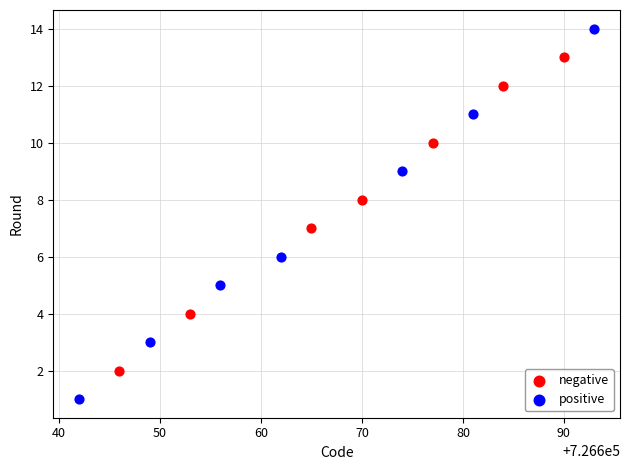

Which series reaches the minimum Y coordinate?

positive